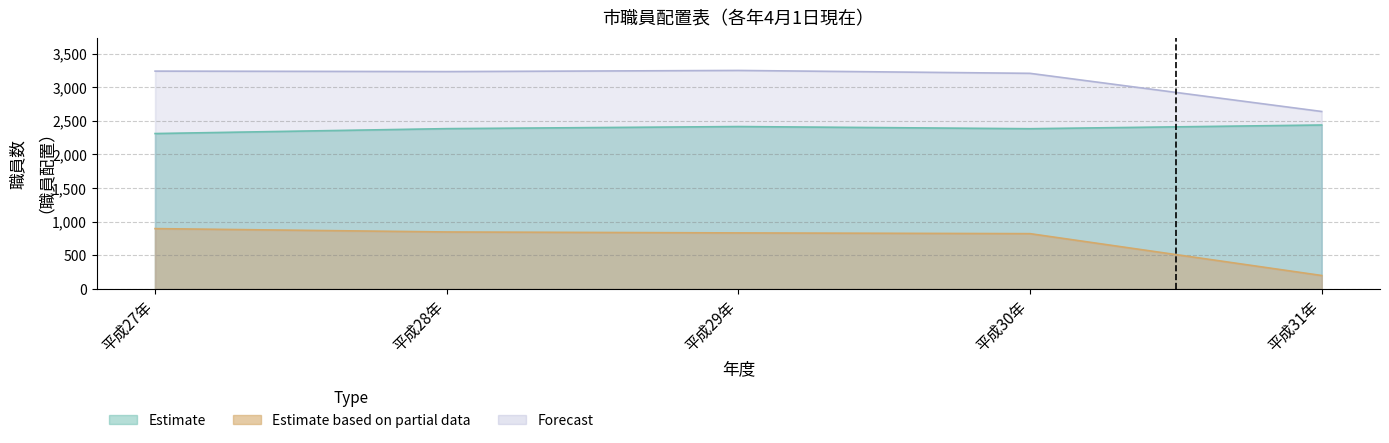

Where is the first local maximum for 総数?

平成29年